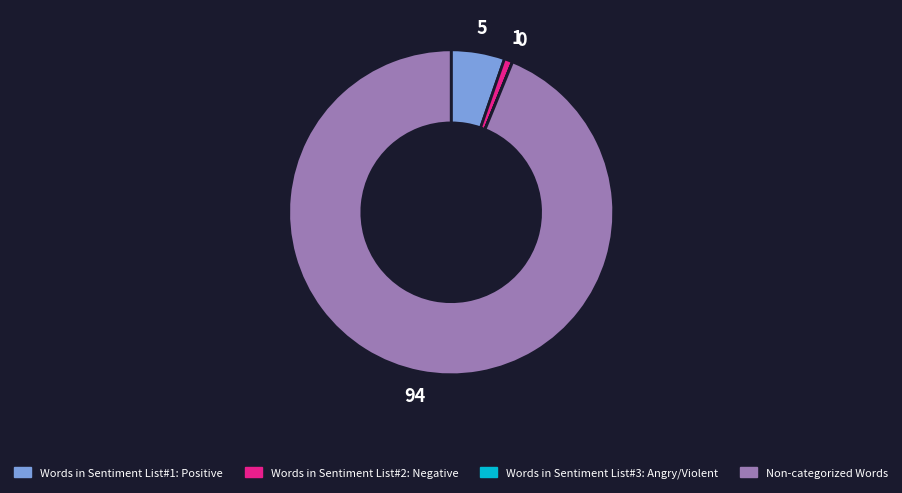

Approximately how many times larger is the value at Non-categorized Words compared to Words in Sentiment List#2: Negative?

113.0